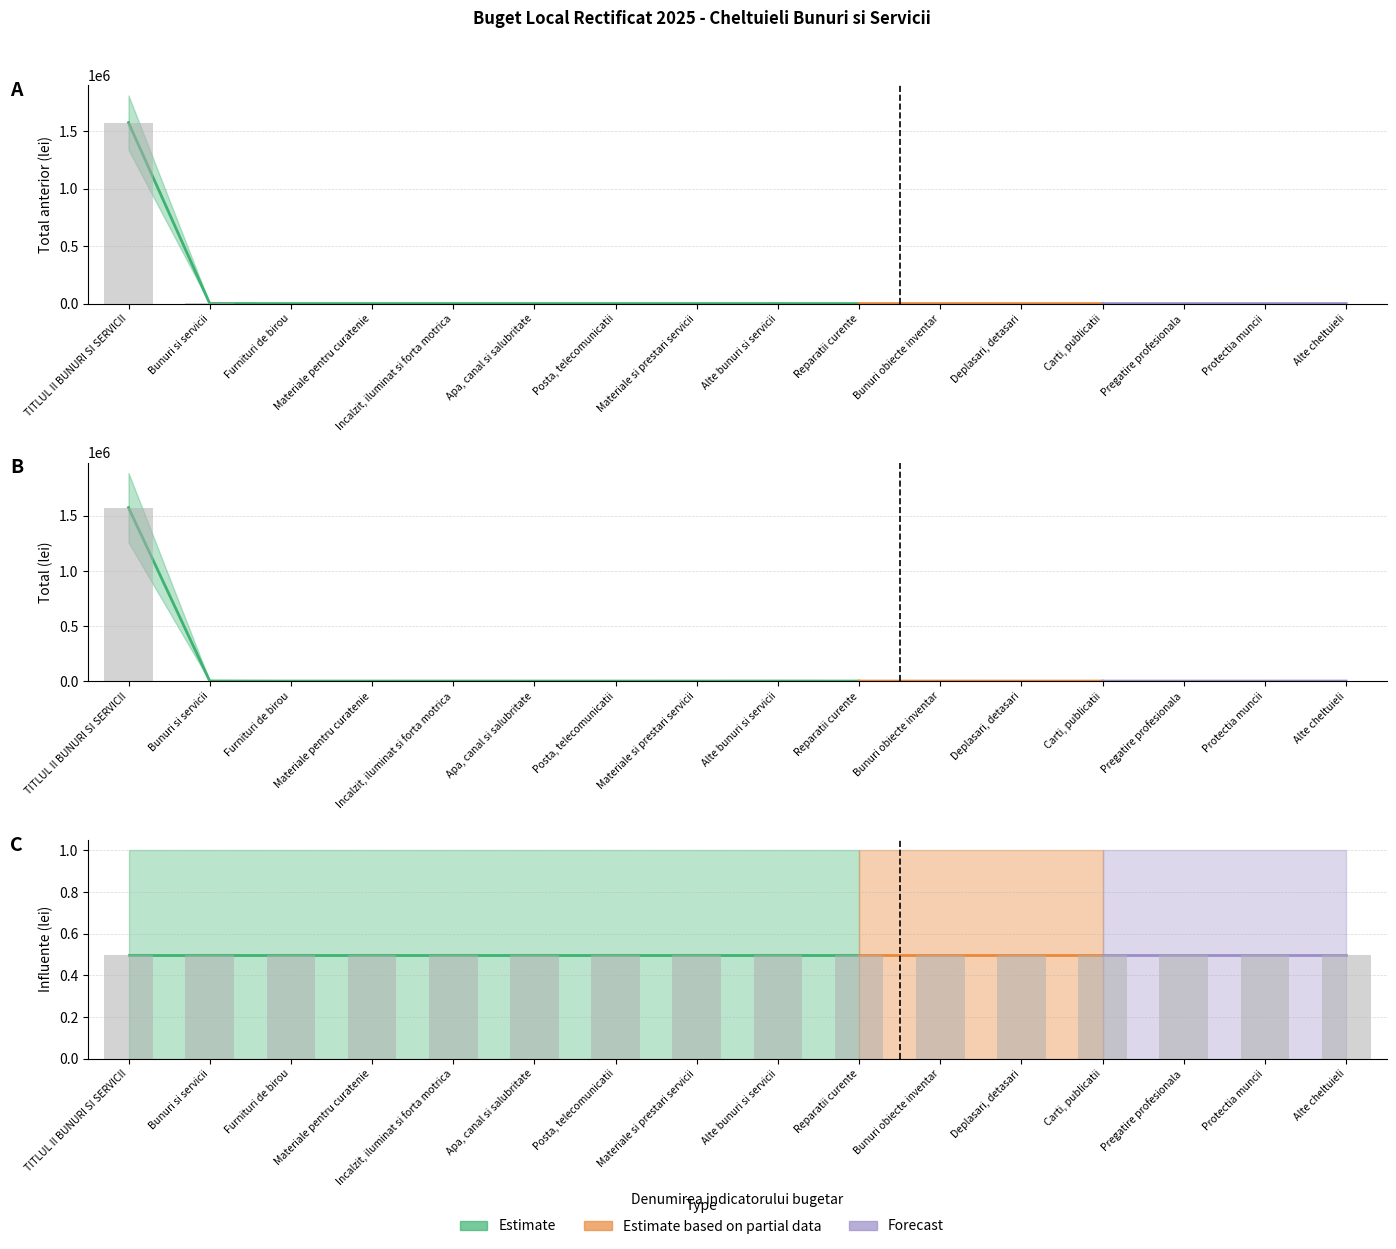

Which series has the largest range (max minus min)?

Total anterior